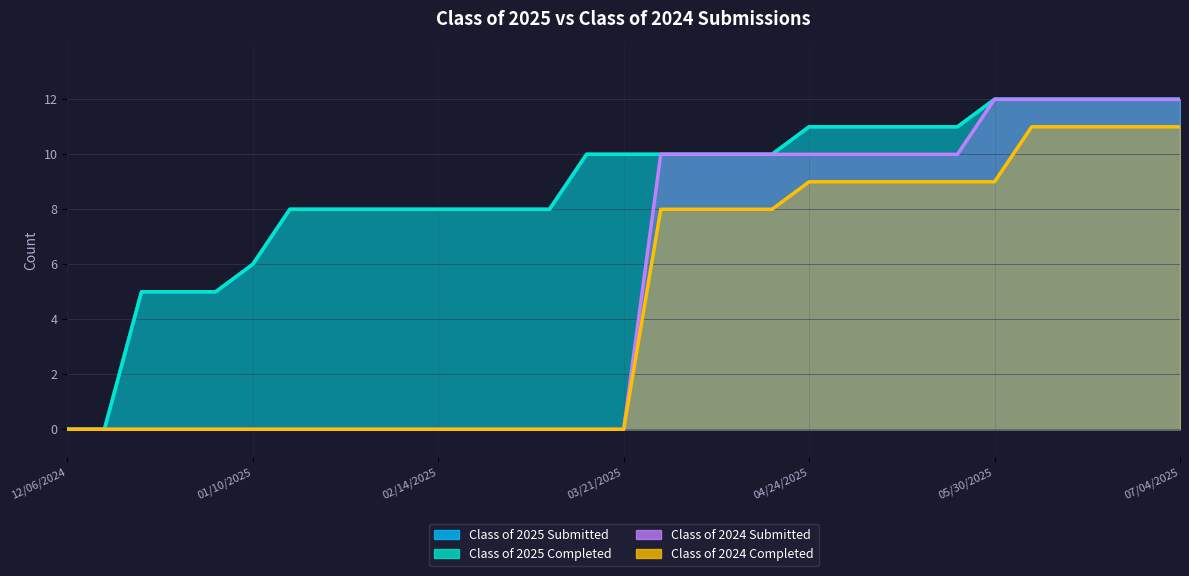

What is the label of the 28th point from the right?

12/27/2024